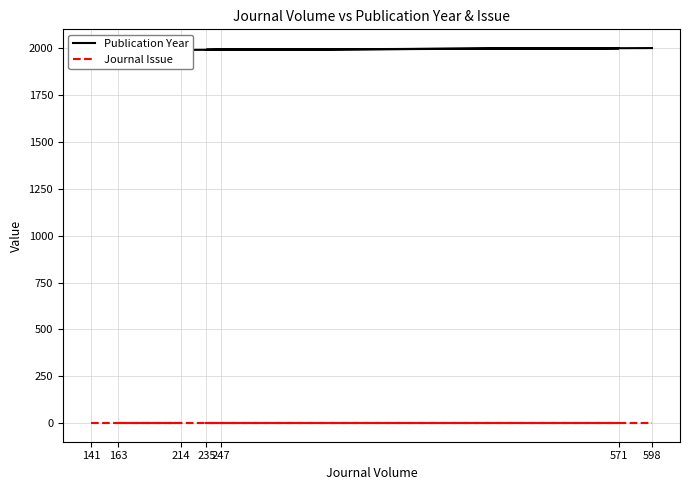

Reading left to right, what are all the values shown in this chart?

Publication Year: 1988	1990	1989	1999	1992	1991	2000
Journal Issue: 1	1	1	1	1	1	1